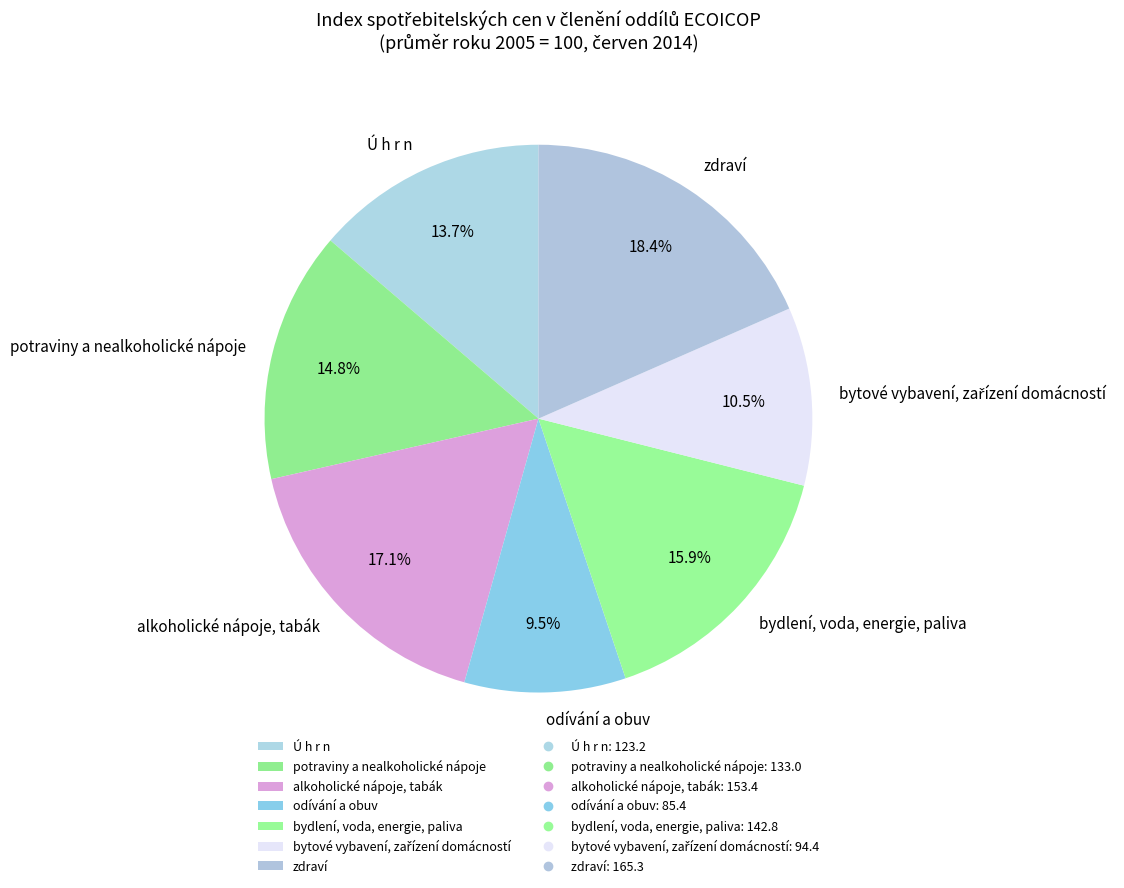

Between odívání a obuv and zdraví, which is larger?

zdraví